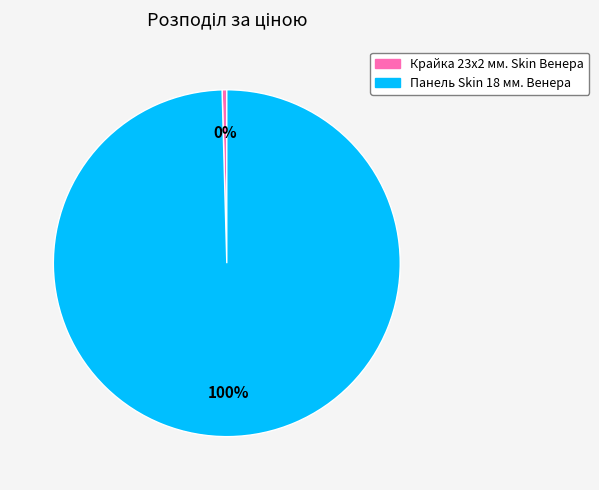

Do Панель Skin 18 мм. Венера and Крайка 23x2 мм. Skin Венера together represent more than half of the pie?

Yes